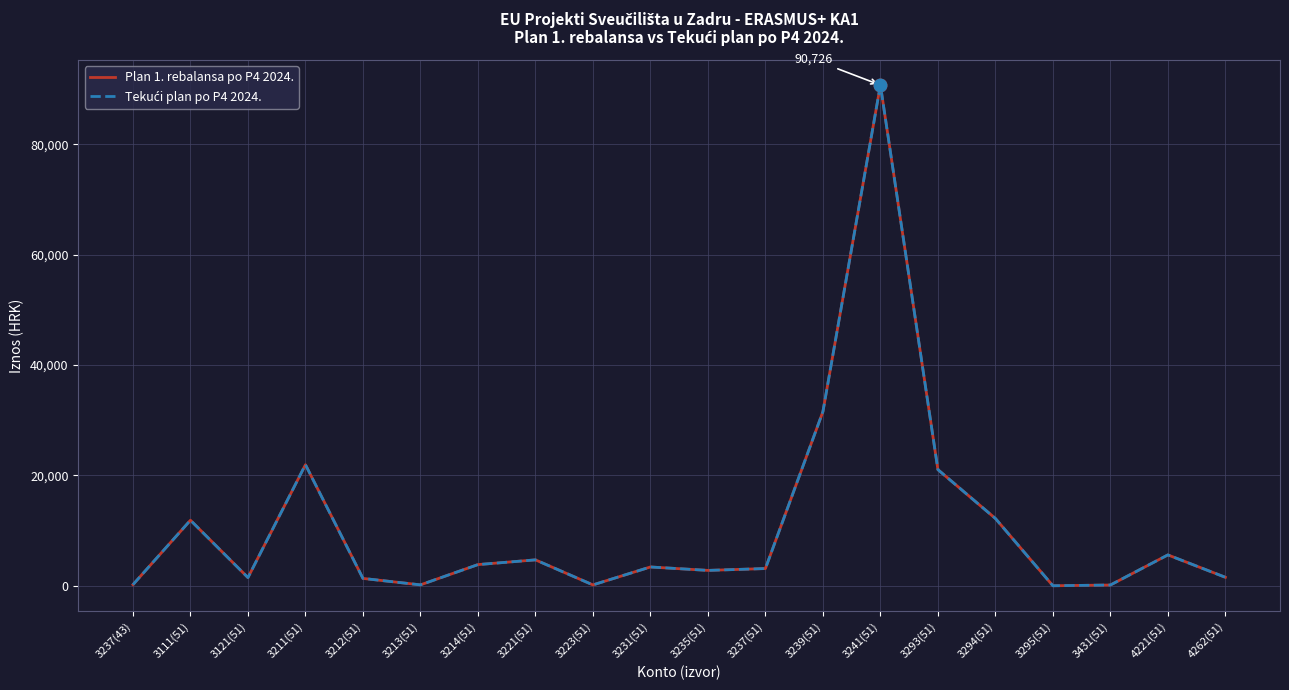

Which category has the lowest value across all series?

3295(51)